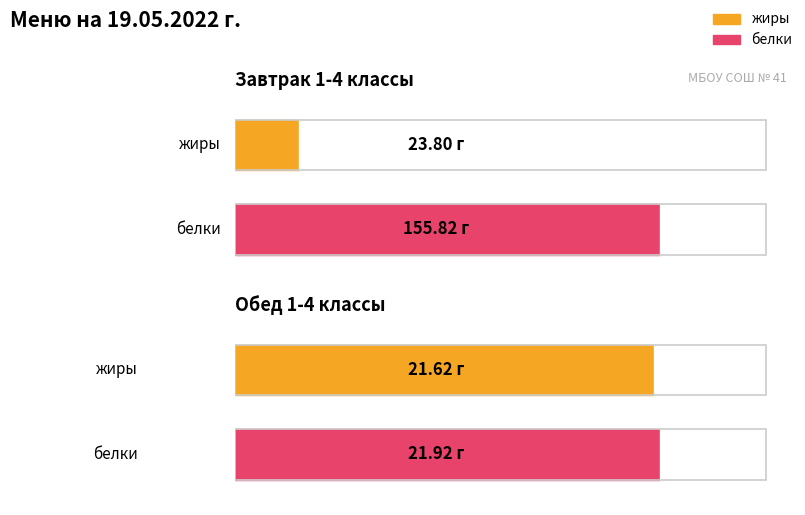

True or false: жиры has a value of 5.5 at Завтрак 1-4 классы.

False